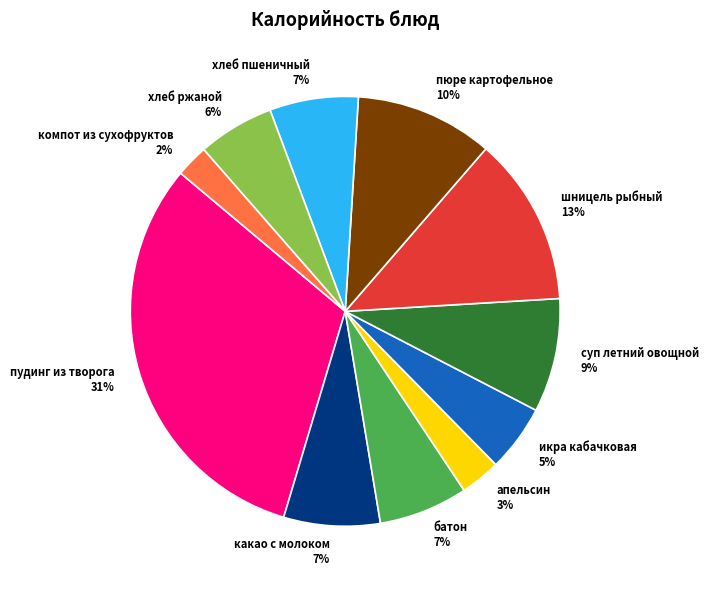

Which category has the smallest portion of the pie?

компот из сухофруктов